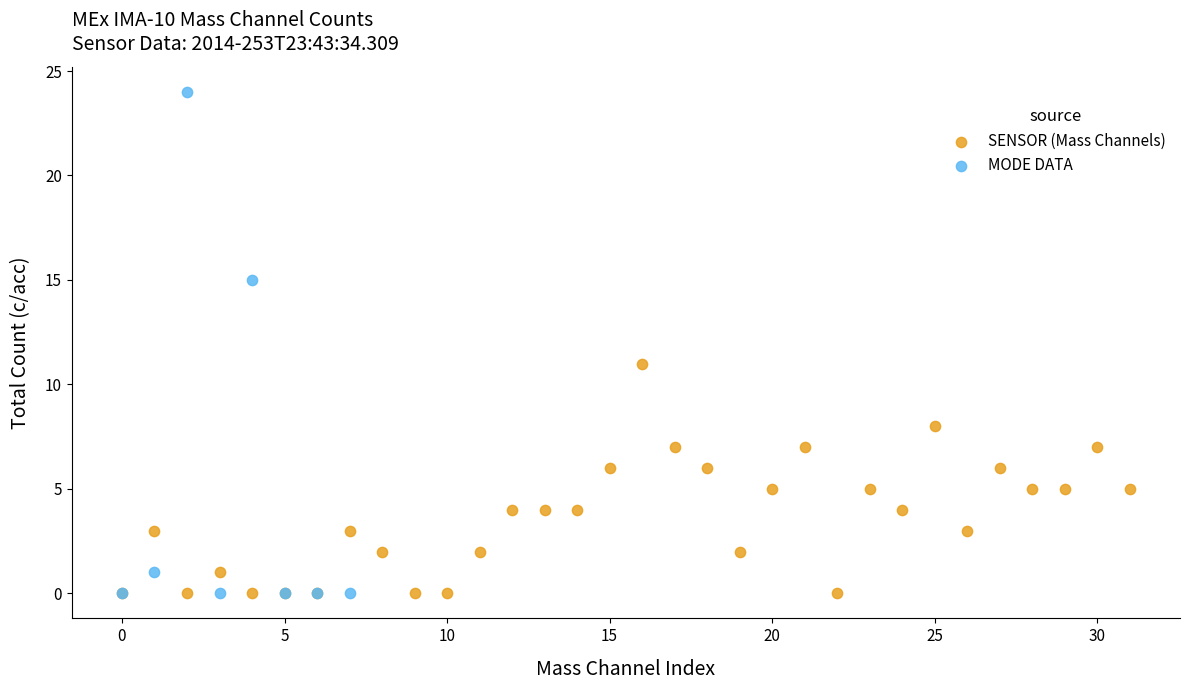

What are all the series names shown in the legend?

SENSOR (Mass Channels), MODE DATA